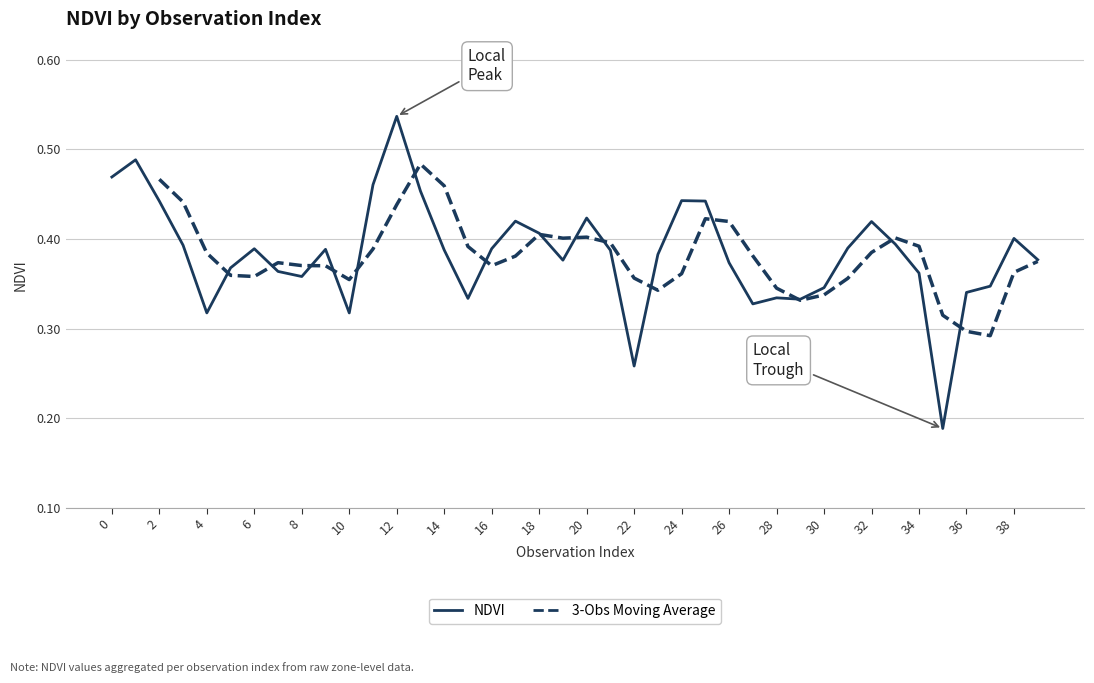

Between 35 and 13, which is larger?

13